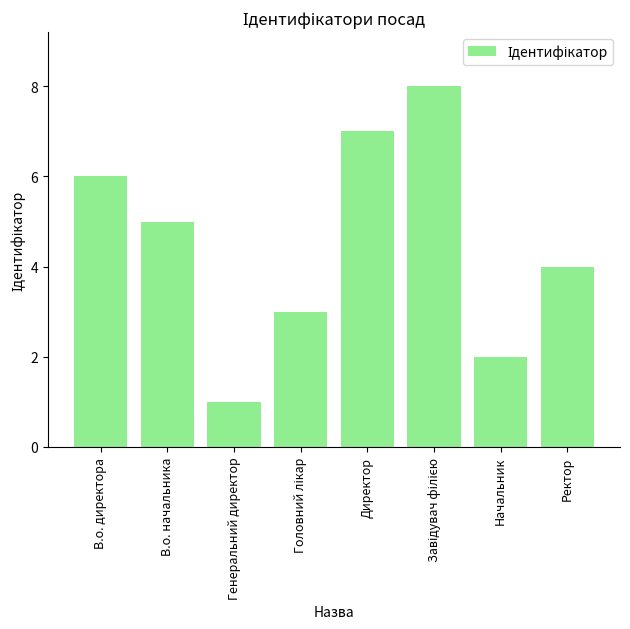

How many data points are less than 5?

4